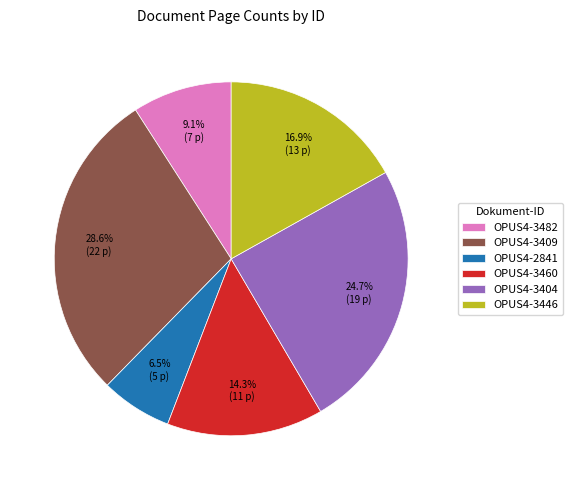

The OPUS4-3404 slice represents 25% of the pie. True or false?

True